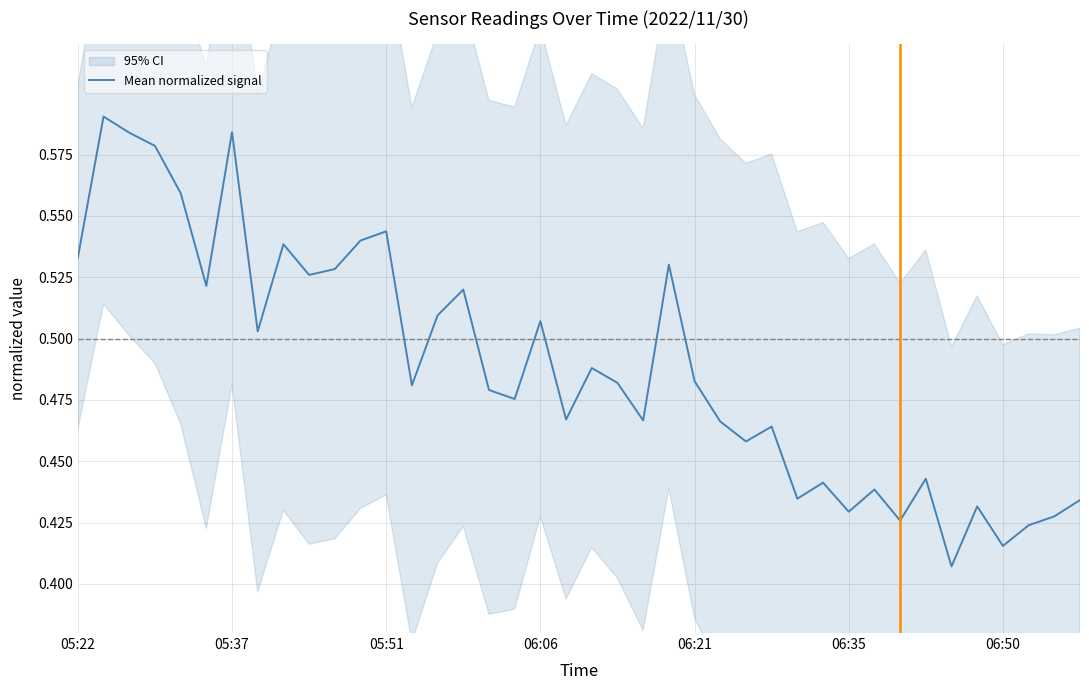

Does the chart have visible grid lines?

Yes